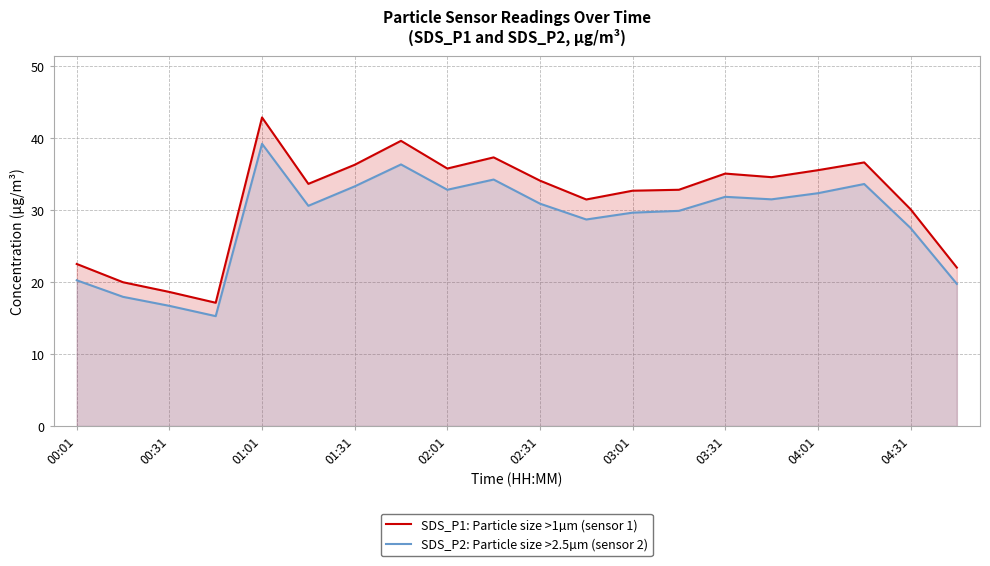

Where is SDS_P1: Particle size >1µm (sensor 1) nearest to the value 30?

04:31